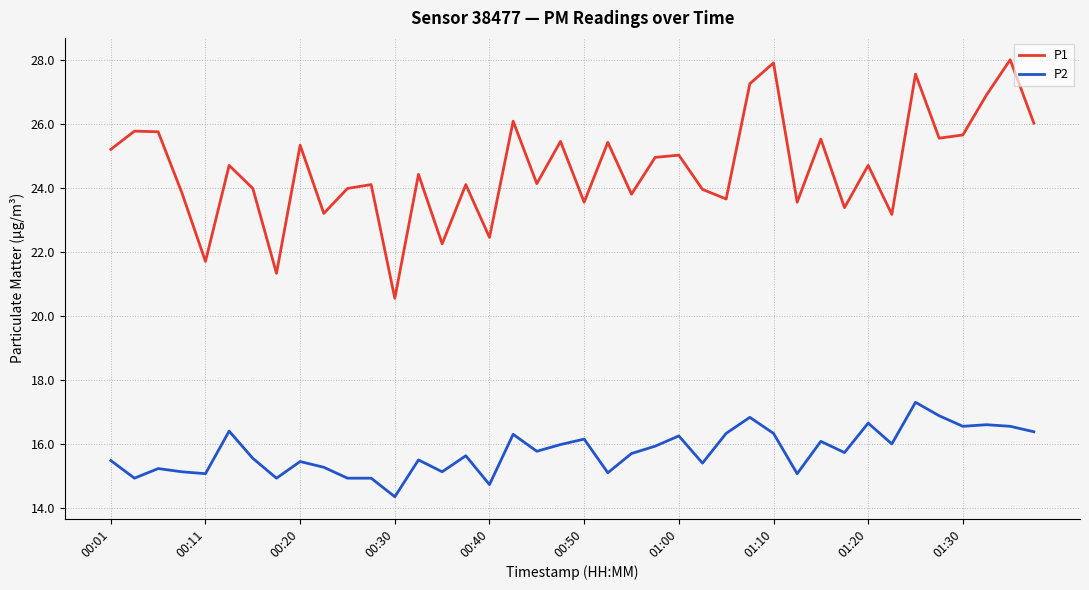

List the series in order of their peak value, highest first.

P1, P2